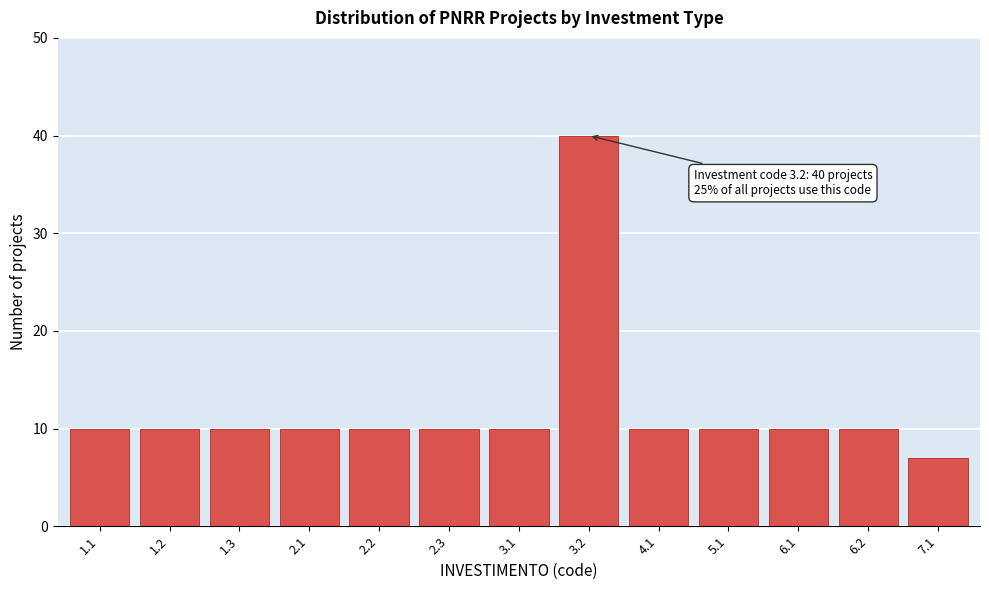

Reading left to right, extract all data points from this chart.

10	10	10	10	10	10	10	40	10	10	10	10	7